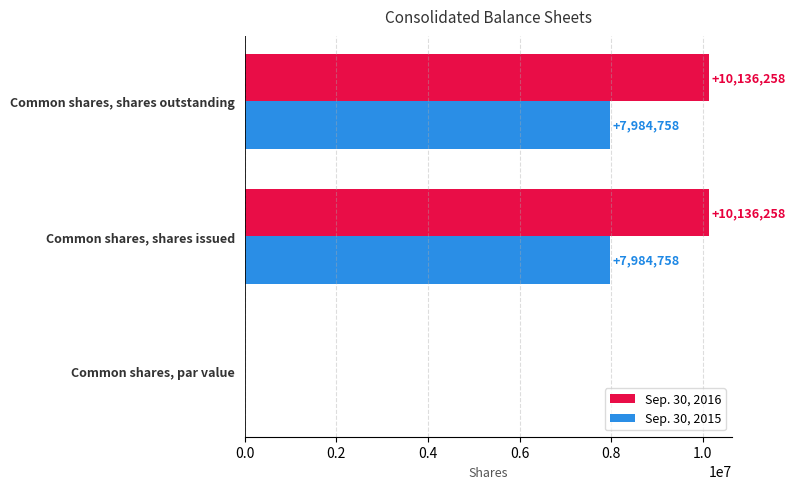

Is the value of Sep. 30, 2016 at Common shares, shares issued greater than the value of Sep. 30, 2015 at Common shares, shares outstanding?

Yes